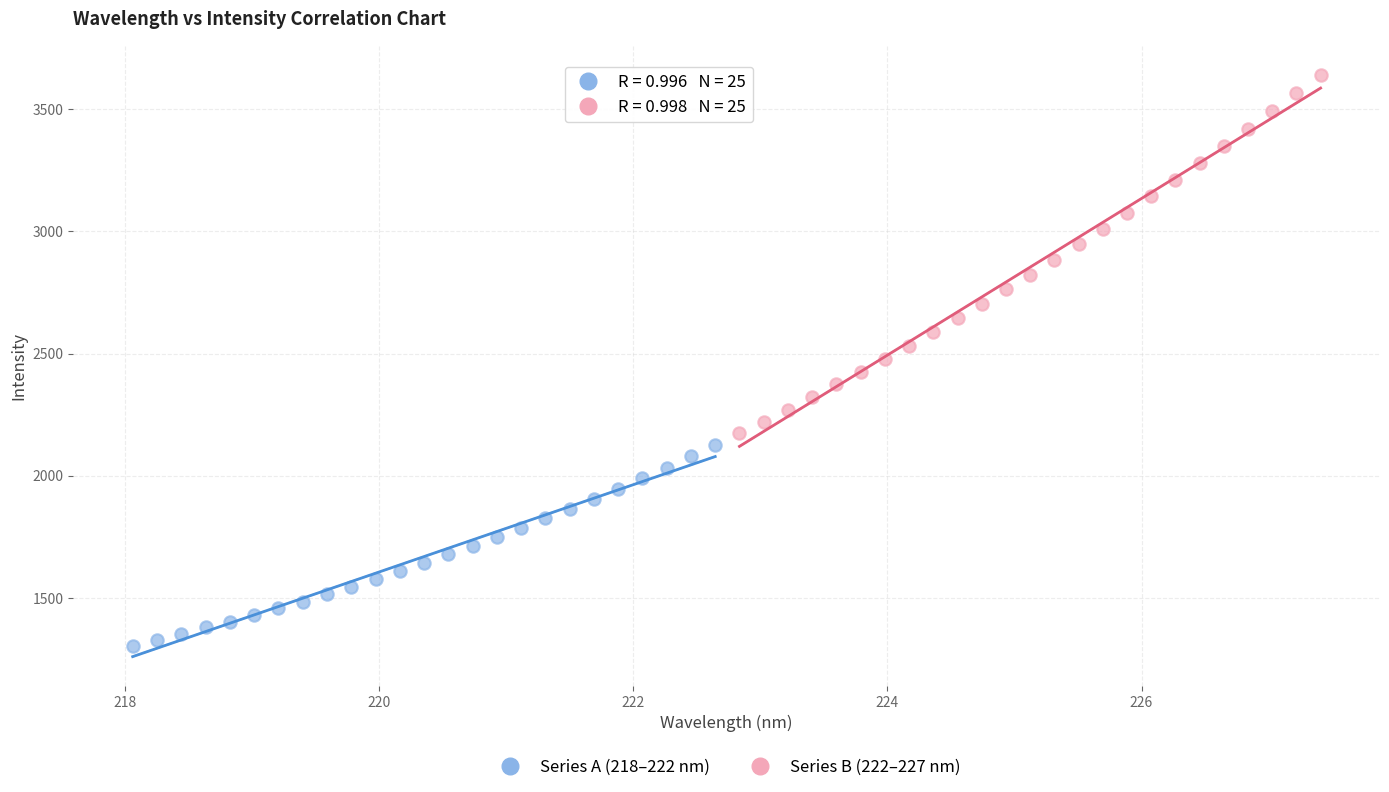

Which series has the widest spread of Y values?

Series B (222–227 nm)